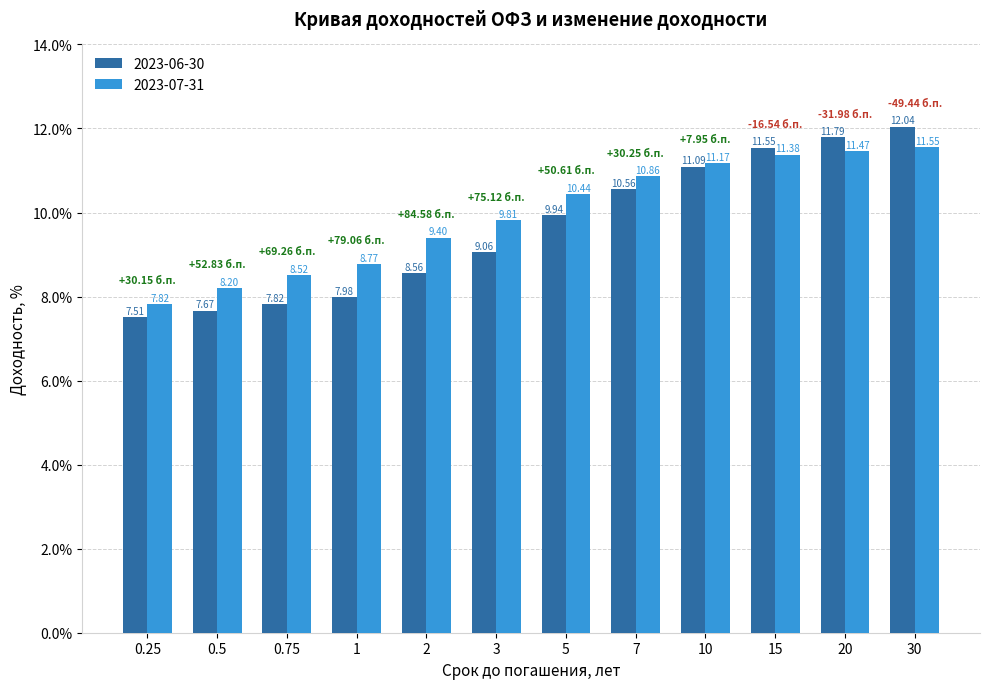

List the series in order of their overall mean, highest first.

2023-07-31, 2023-06-30